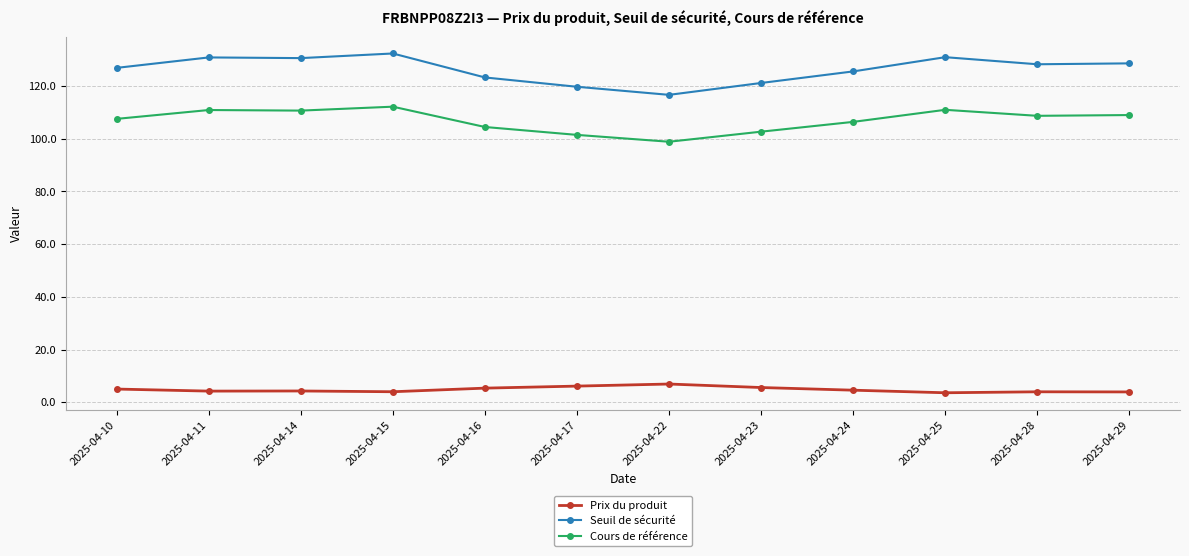

True or false: Cours de référence has a value of 98.9 at 2025-04-22.

True